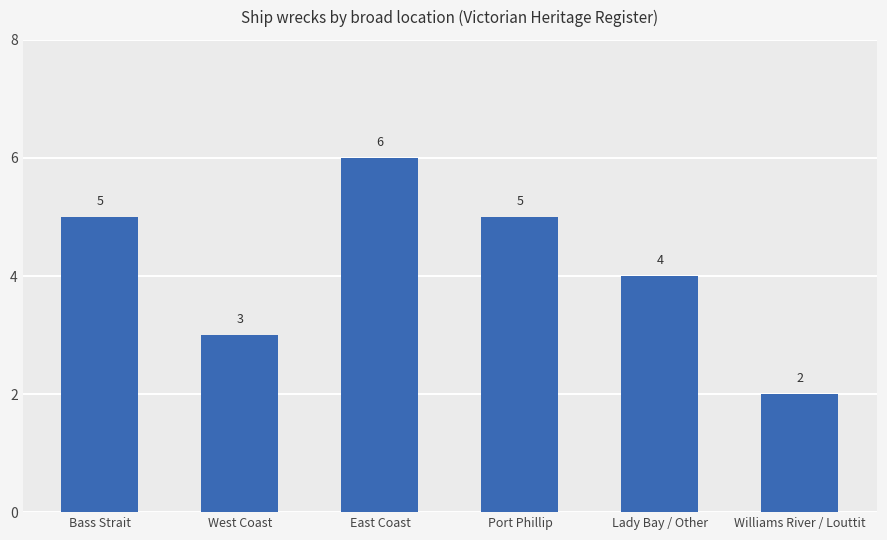

Count the values in the range 3 to 5.

4